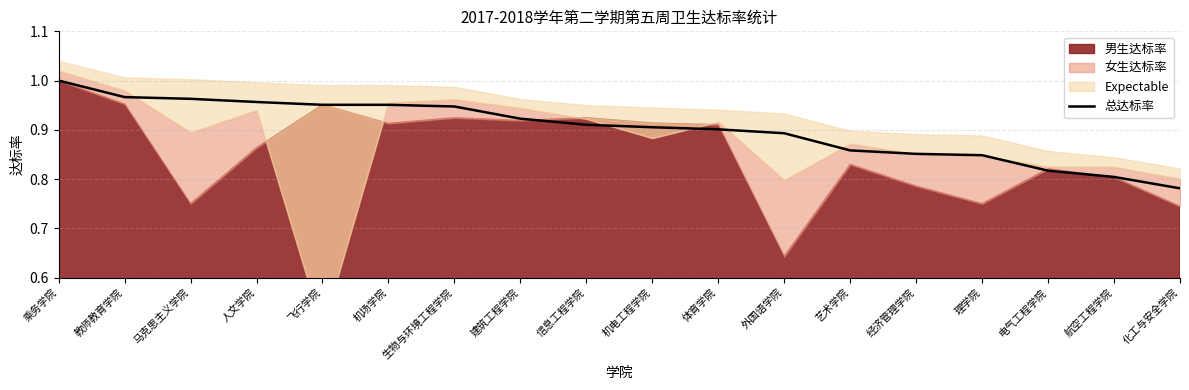

At which label does 总达标率 reach its minimum?

化工与安全学院